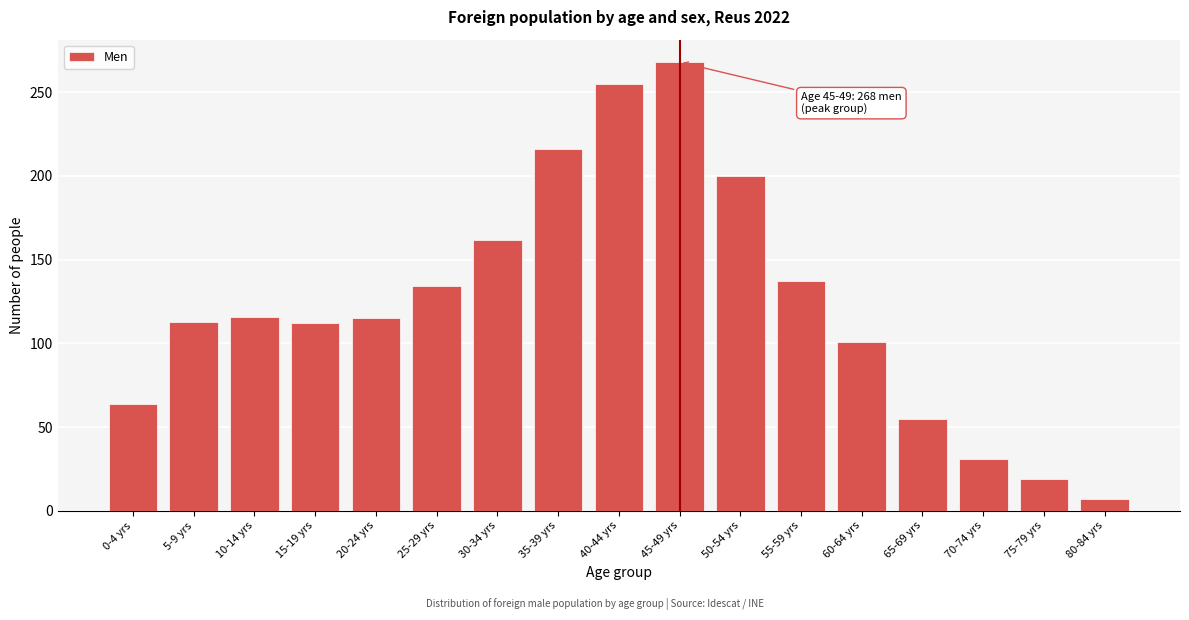

The chart shows a value of 35 at 60-64 yrs. True or false?

False